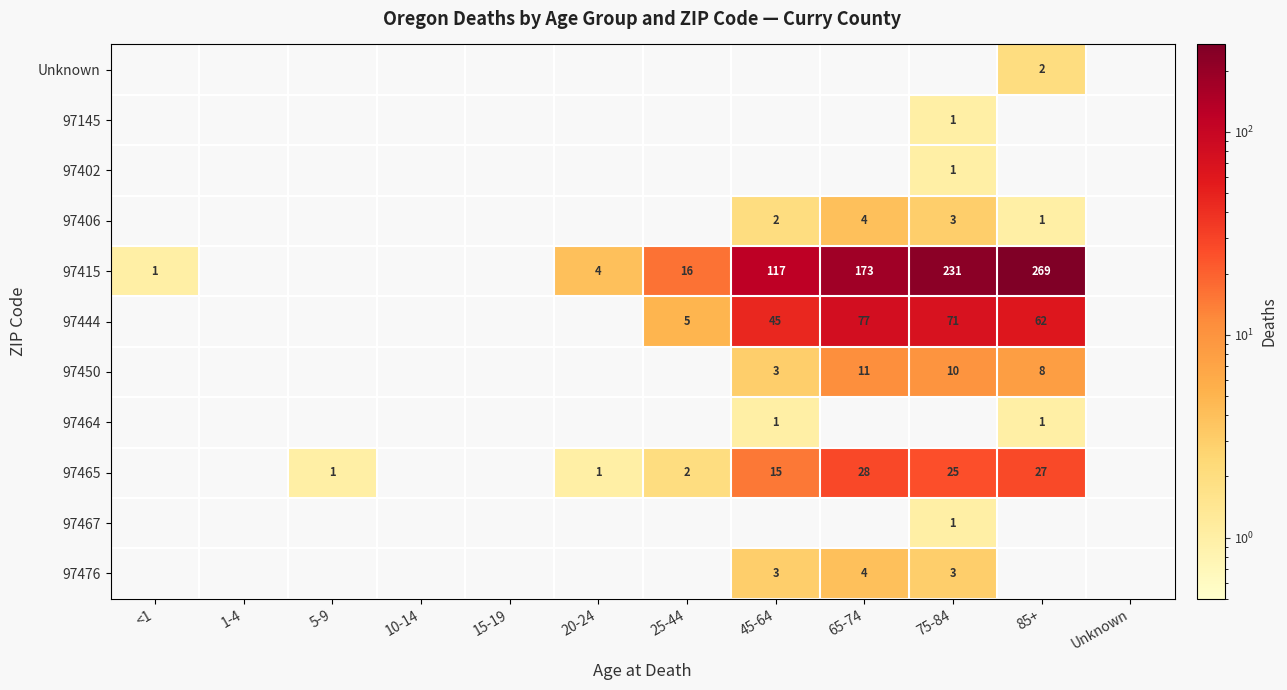

At how many categories does at least one series exceed 184?

2